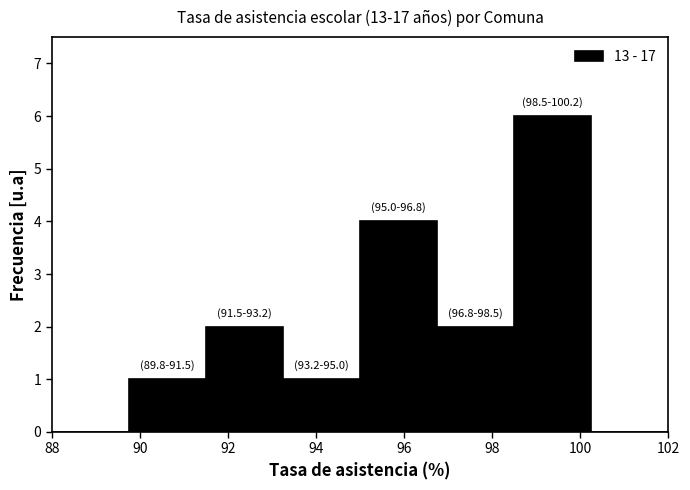

Which range on the x-axis has the tallest bar?

98.50 to 100.25